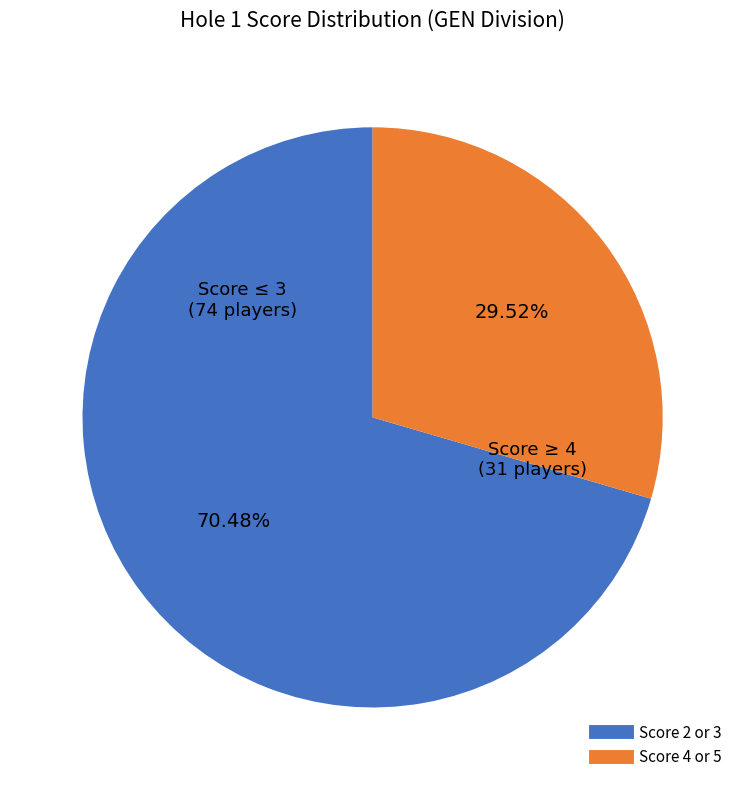

Is there any slice that represents more than half of the pie?

Yes